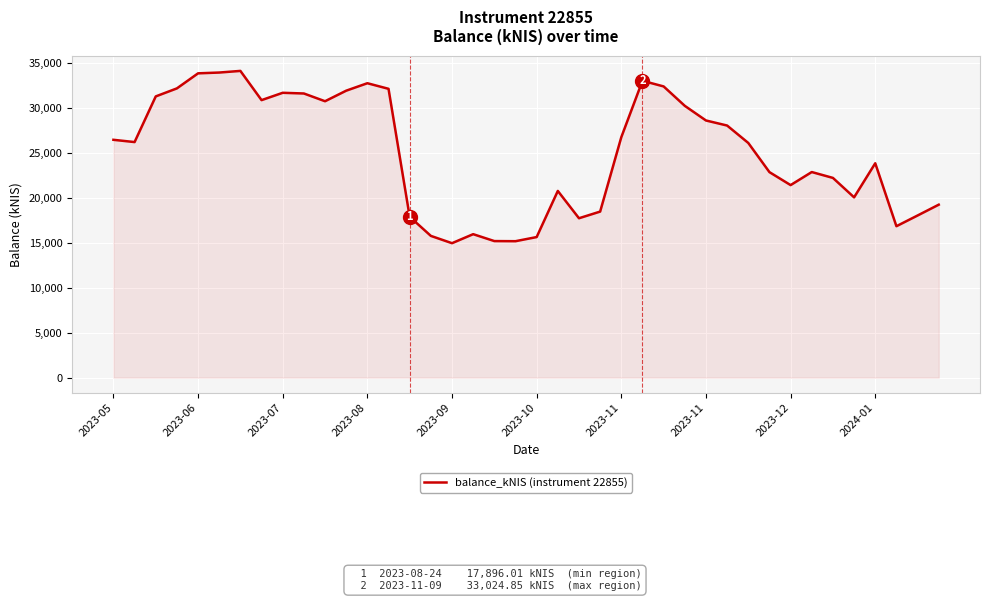

What is the minimum value shown in the chart?

14958.5